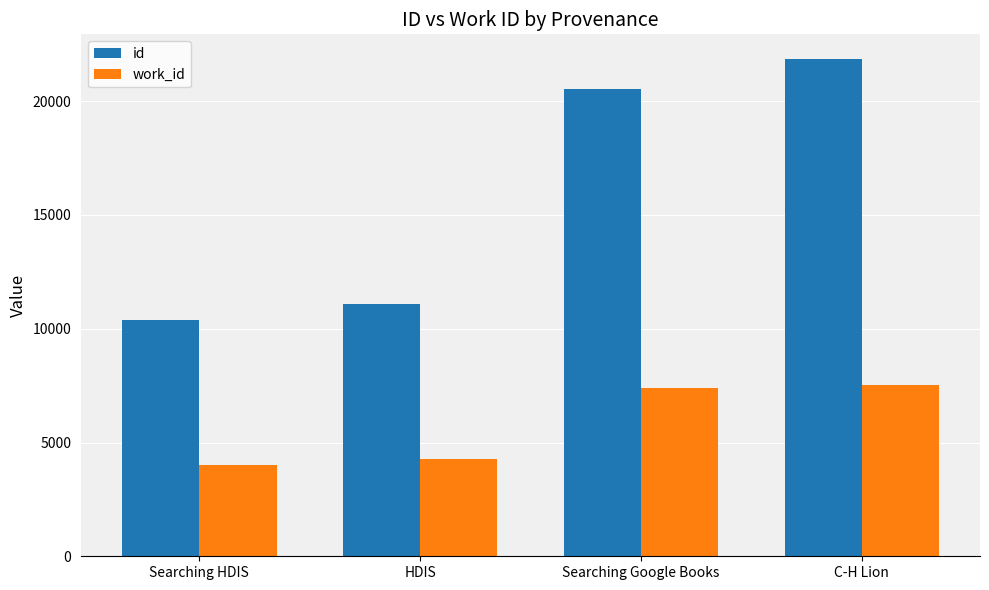

What is the value of the id bar at the 4th from the left?

21848